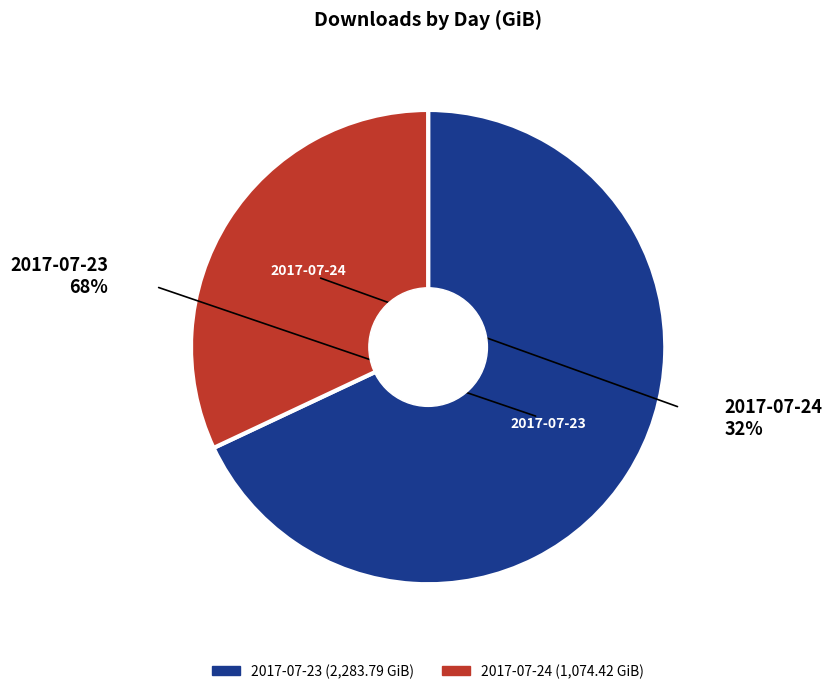

Is it true that 2017-07-23 is 68% of the pie?

True